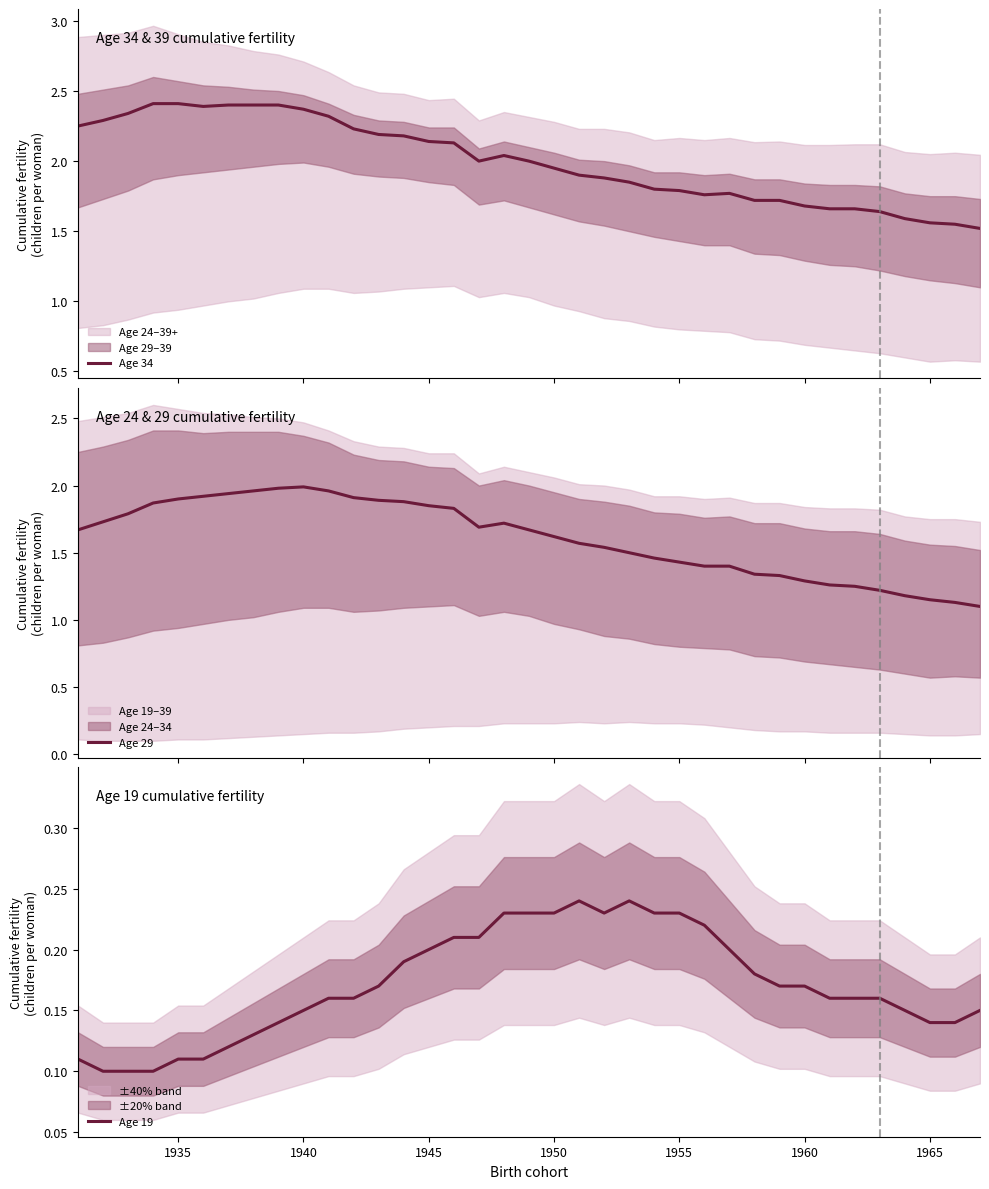

True or false: Age 19 has more than 2 points higher than both neighbors.

False